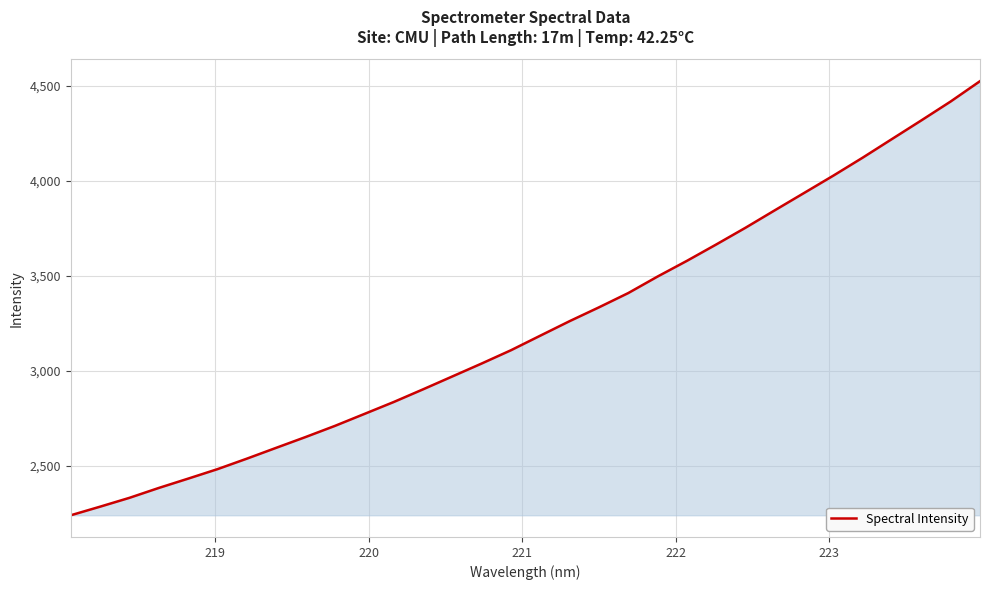

What is the greatest value displayed?

4523.6